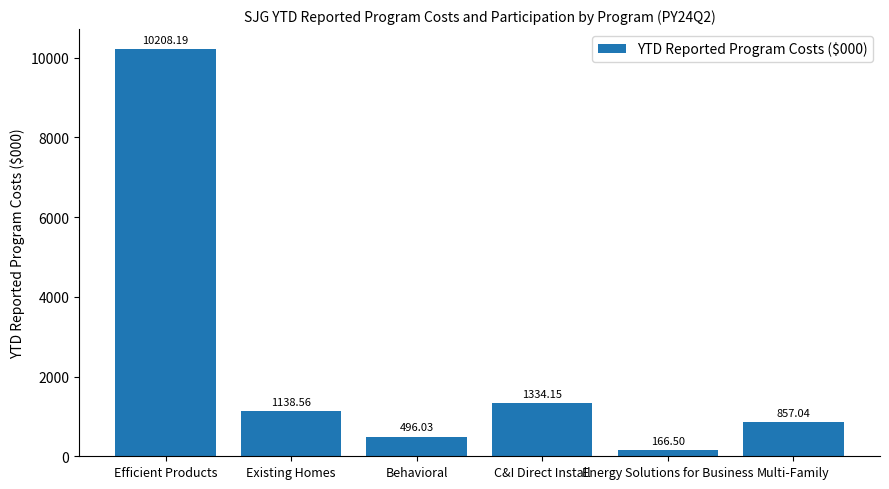

How many data points are above 1138?

3